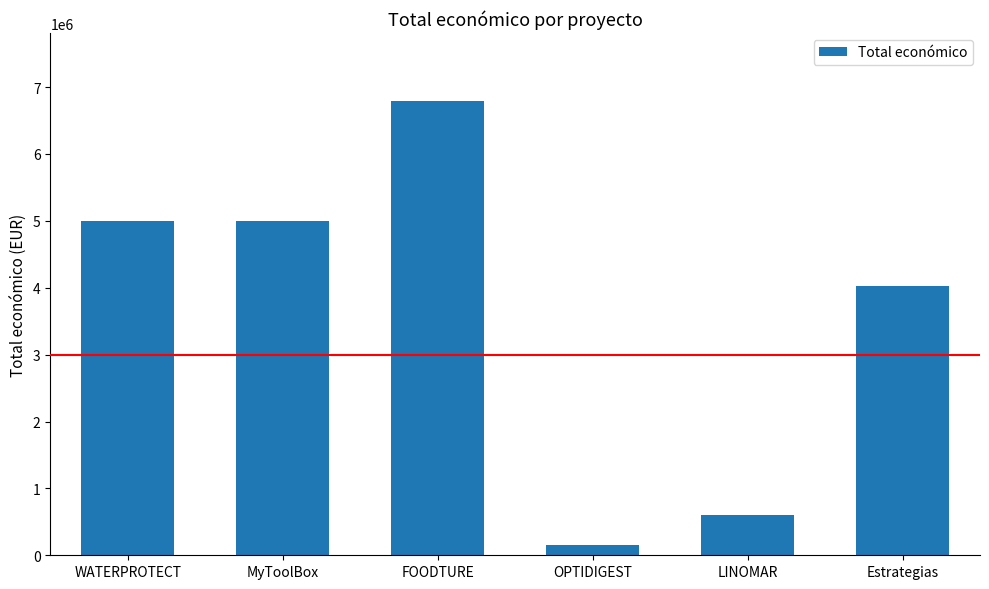

What is the approximate value at FOODTURE, to the nearest 100?

6790400